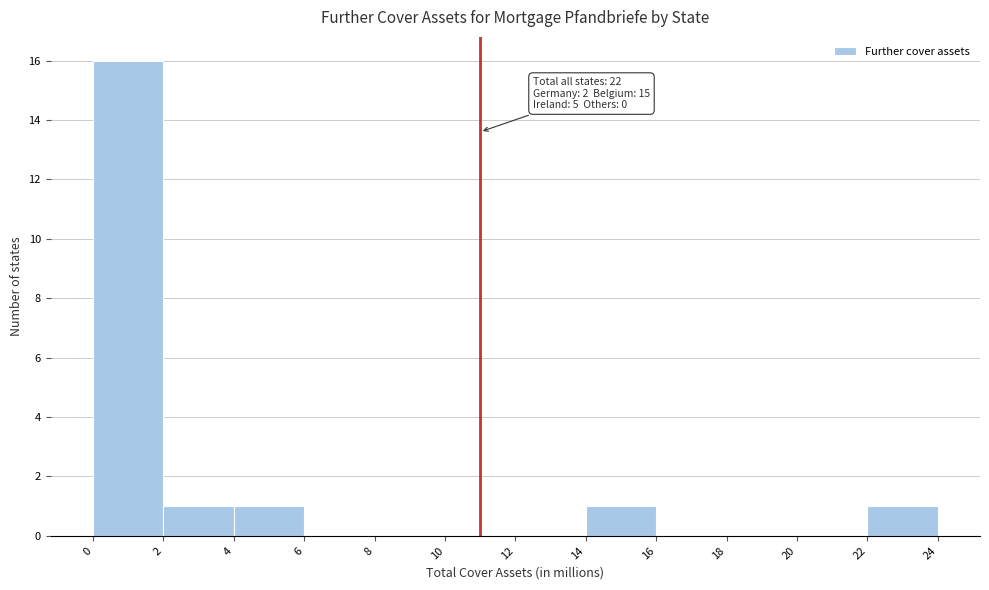

Over which range of the x-axis is the bar tallest?

0 to 2